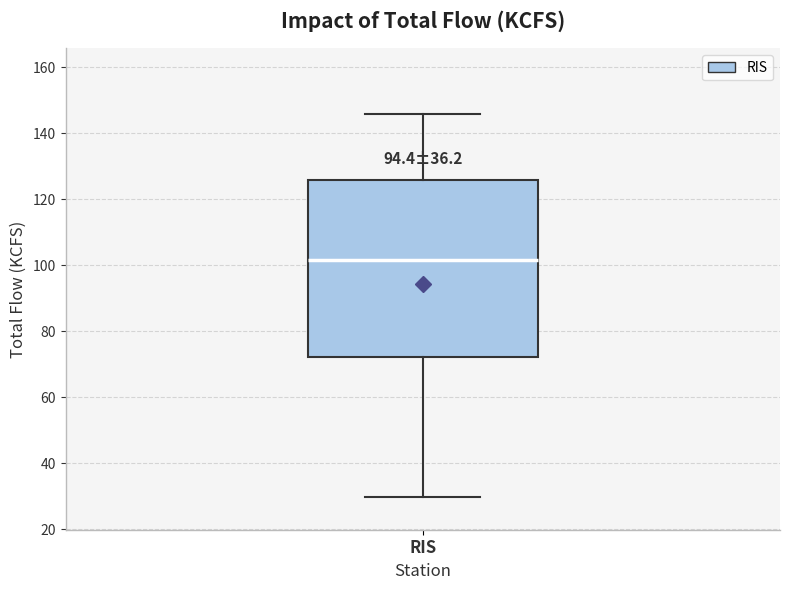

Where does the upper whisker of the box for RIS end on the y-axis? The values are not printed on the chart, so give them approximately, as read against the axis.

146